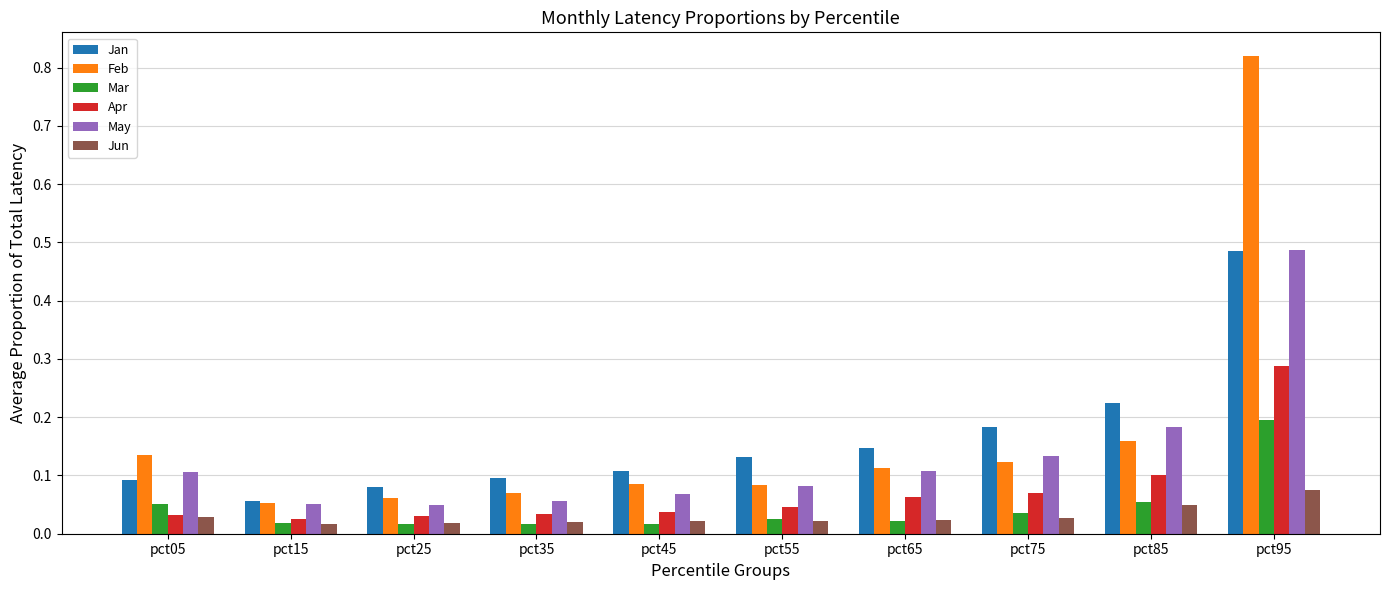

True or false: Apr has a value of 0.1 at pct95.

False